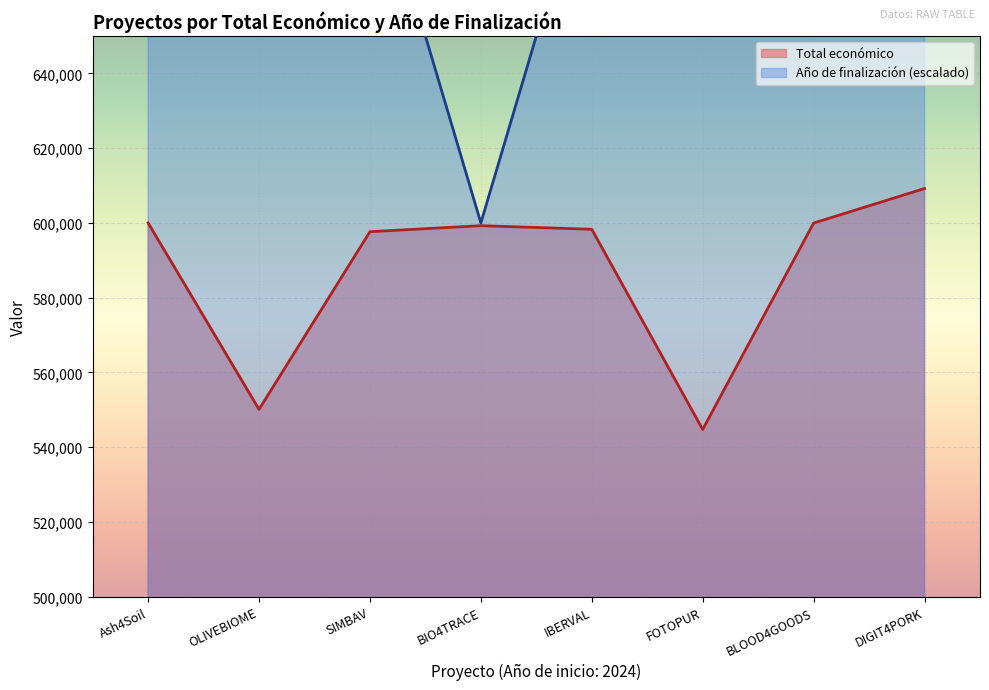

At which category is the sum across all series the highest?

DIGIT4PORK